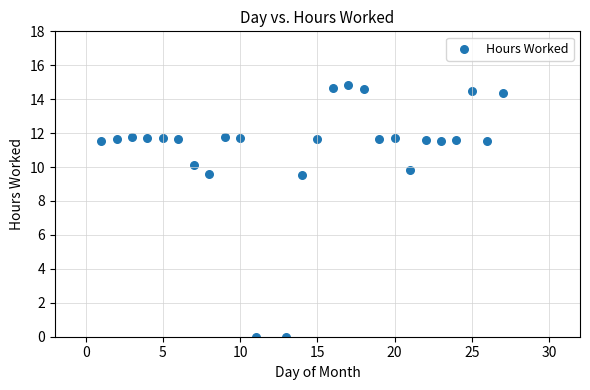

What is the range of X values (max minus min)?

26.0